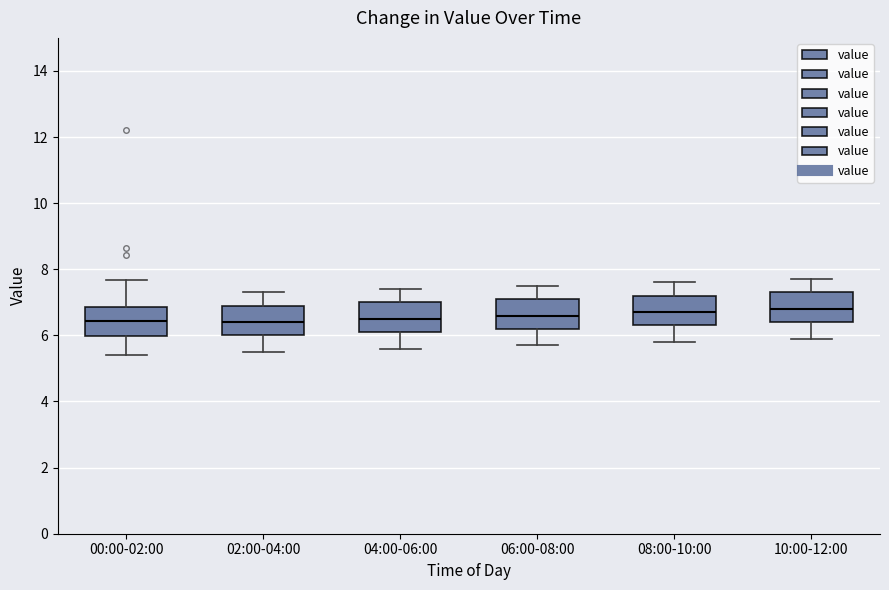

Reading left to right, read every box against the y-axis: the position of its median line, the range the box covers, and the ends of its whiskers. The values are not printed on the chart, so give them approximately, as read against the axis.

00:00-02:00: median 6.4, box 6.0 to 6.8, whiskers 5.4 to 7.6
02:00-04:00: median 6.4, box 6.0 to 7.0, whiskers 5.6 to 7.4
04:00-06:00: median 6.6, box 6.2 to 7.0, whiskers 5.6 to 7.4
06:00-08:00: median 6.6, box 6.2 to 7.2, whiskers 5.8 to 7.6
08:00-10:00: median 6.8, box 6.4 to 7.2, whiskers 5.8 to 7.6
10:00-12:00: median 6.8, box 6.4 to 7.4, whiskers 6.0 to 7.8